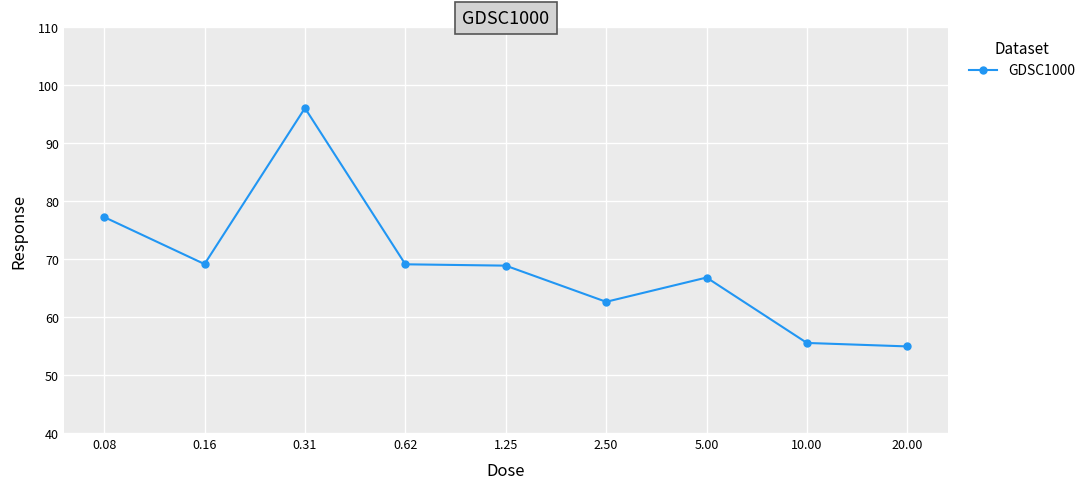

What is the smallest value displayed?

54.9